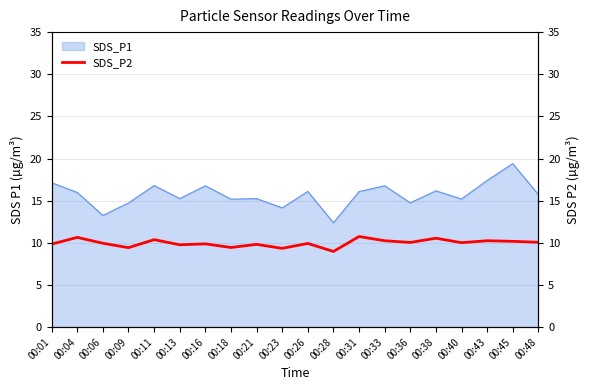

What is the minimum value for SDS_P1?

12.4